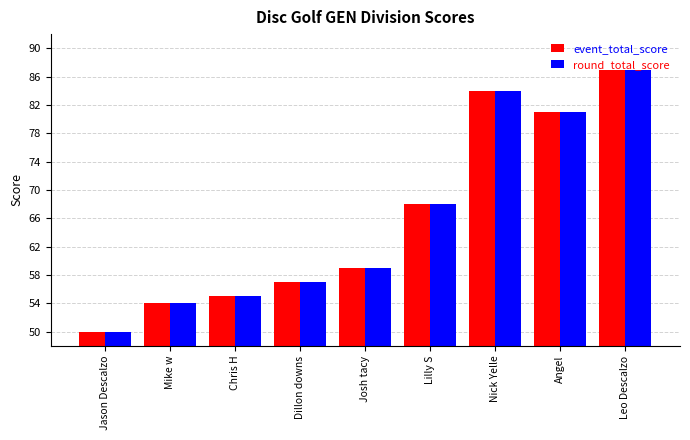

At which category is the sum across all series the highest?

Leo Descalzo